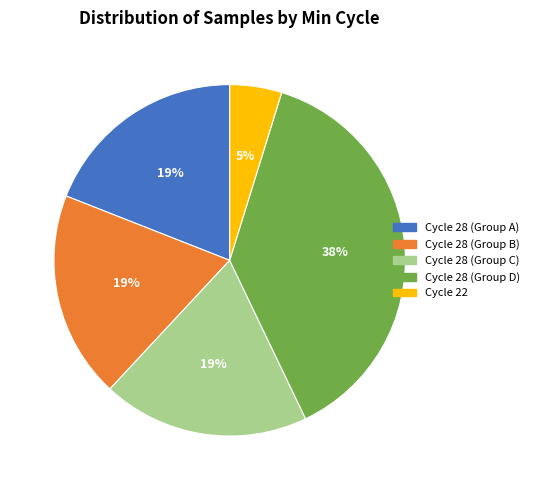

To the nearest percent, what is the difference between the largest and smallest slice percentages?

33%